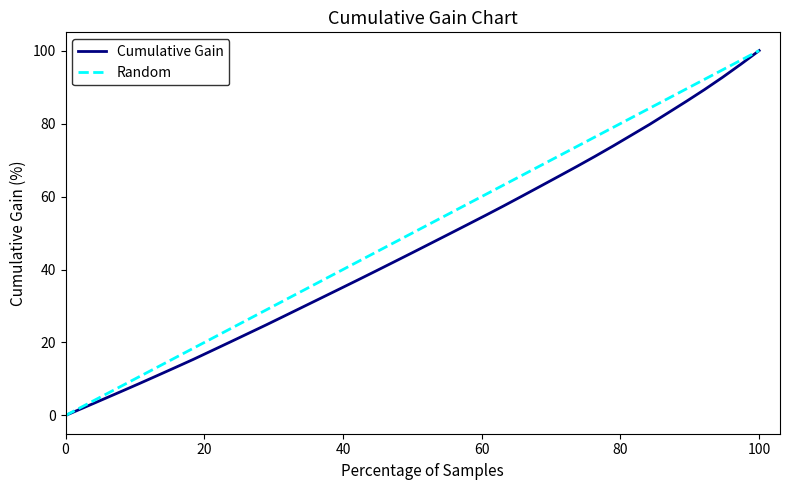

What is the maximum value for Cumulative Gain?

100.0